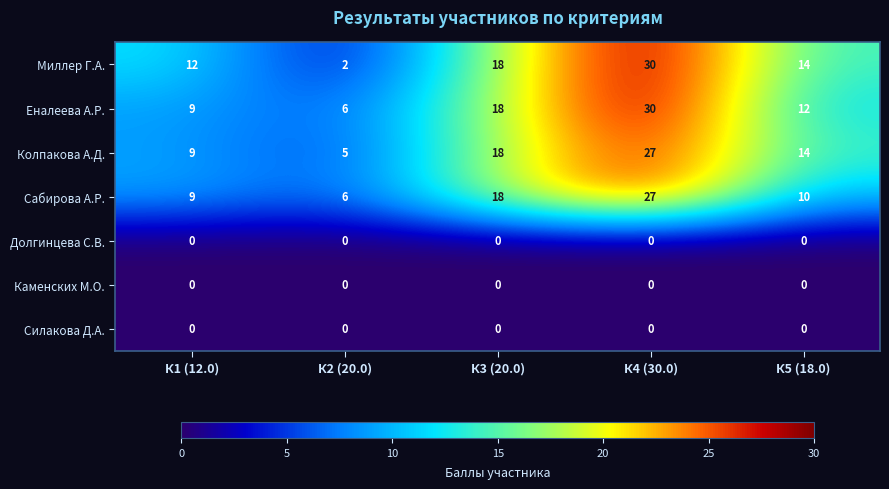

What is the greatest value displayed?

30